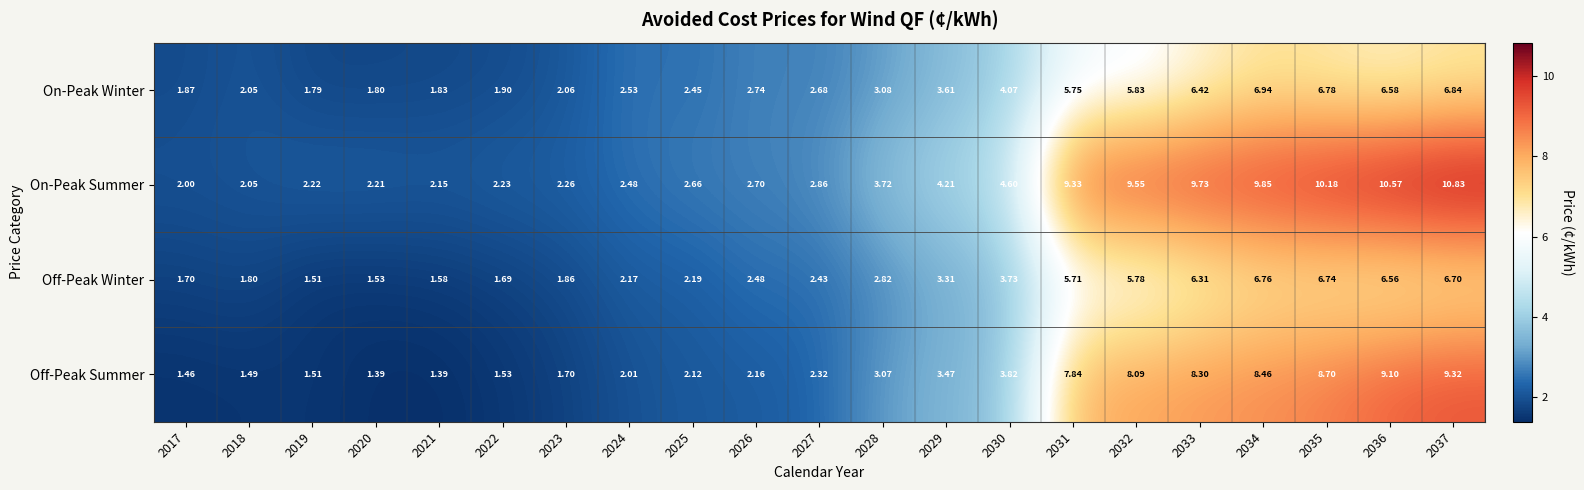

Which category has the highest value across all series?

2037